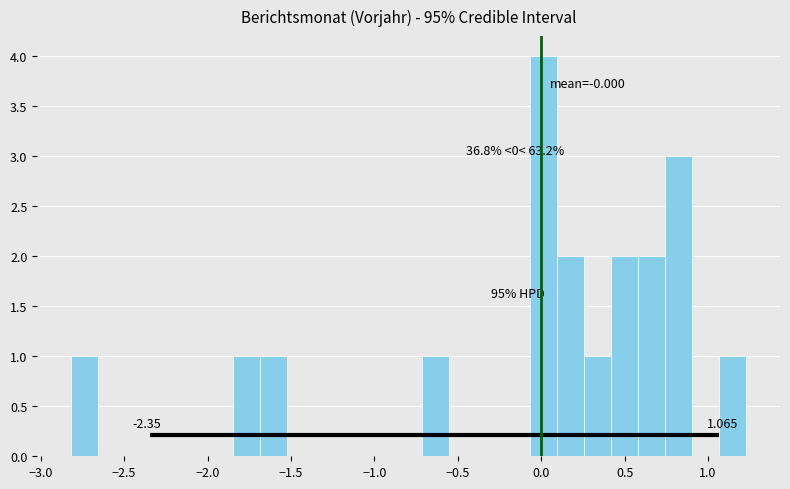

Around what value on the x-axis is the tallest bar? Give the approximate position of its centre, as read against the axis.

0.00